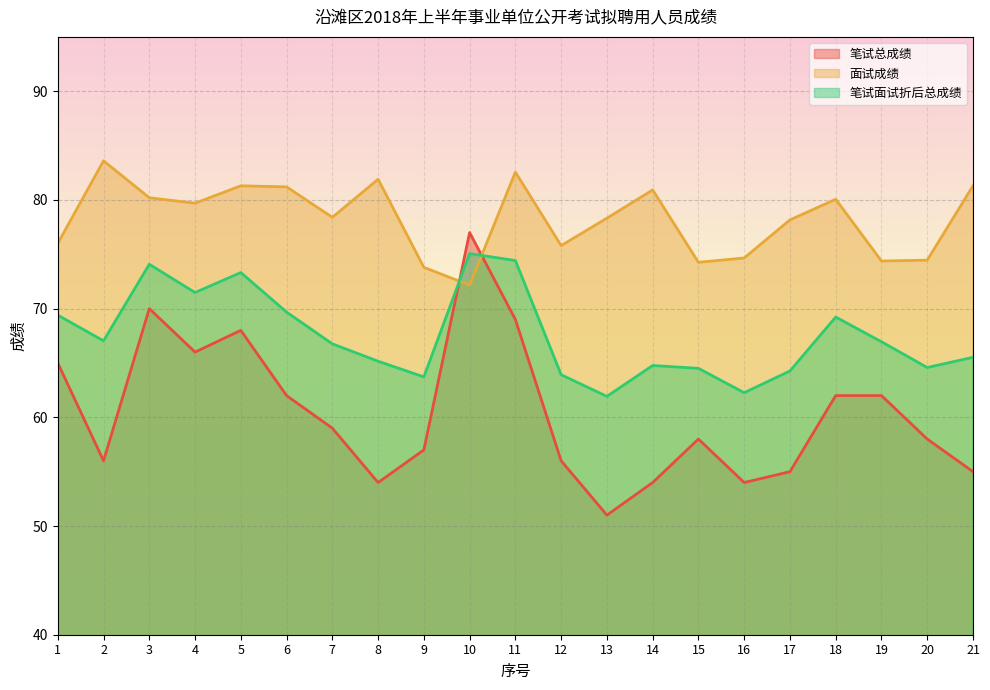

What is the value of the 笔试面试折后总成绩 point at the 12th from the left?

63.9